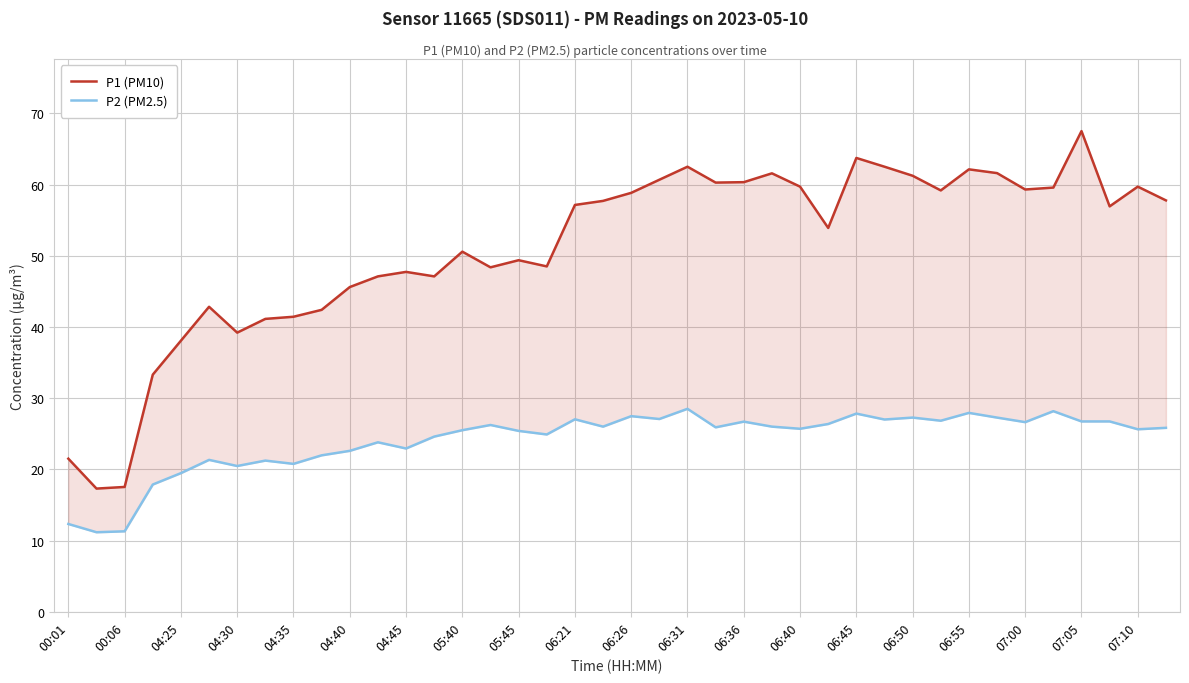

True or false: P1 (PM10) and P2 (PM2.5) intersect in this chart.

False